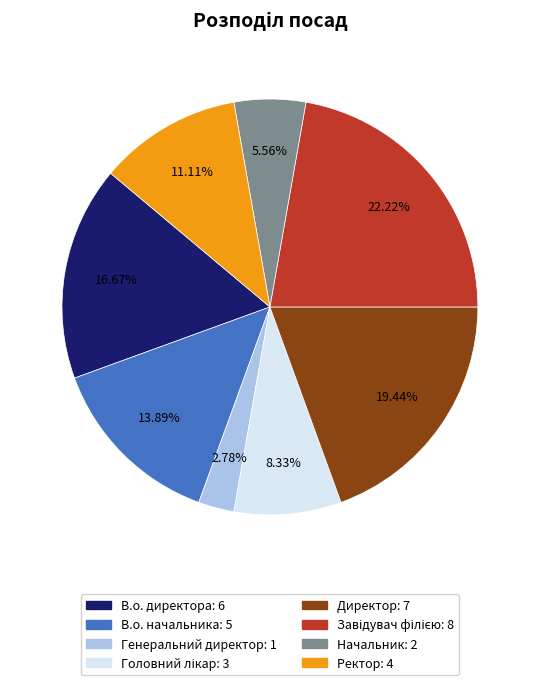

Is there any slice that represents more than half of the pie?

No